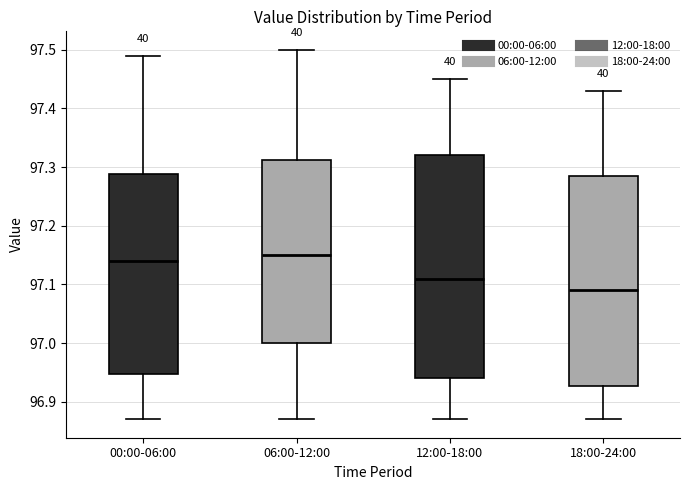

Which box is the tallest, from its lower edge to its upper edge?

12:00-18:00